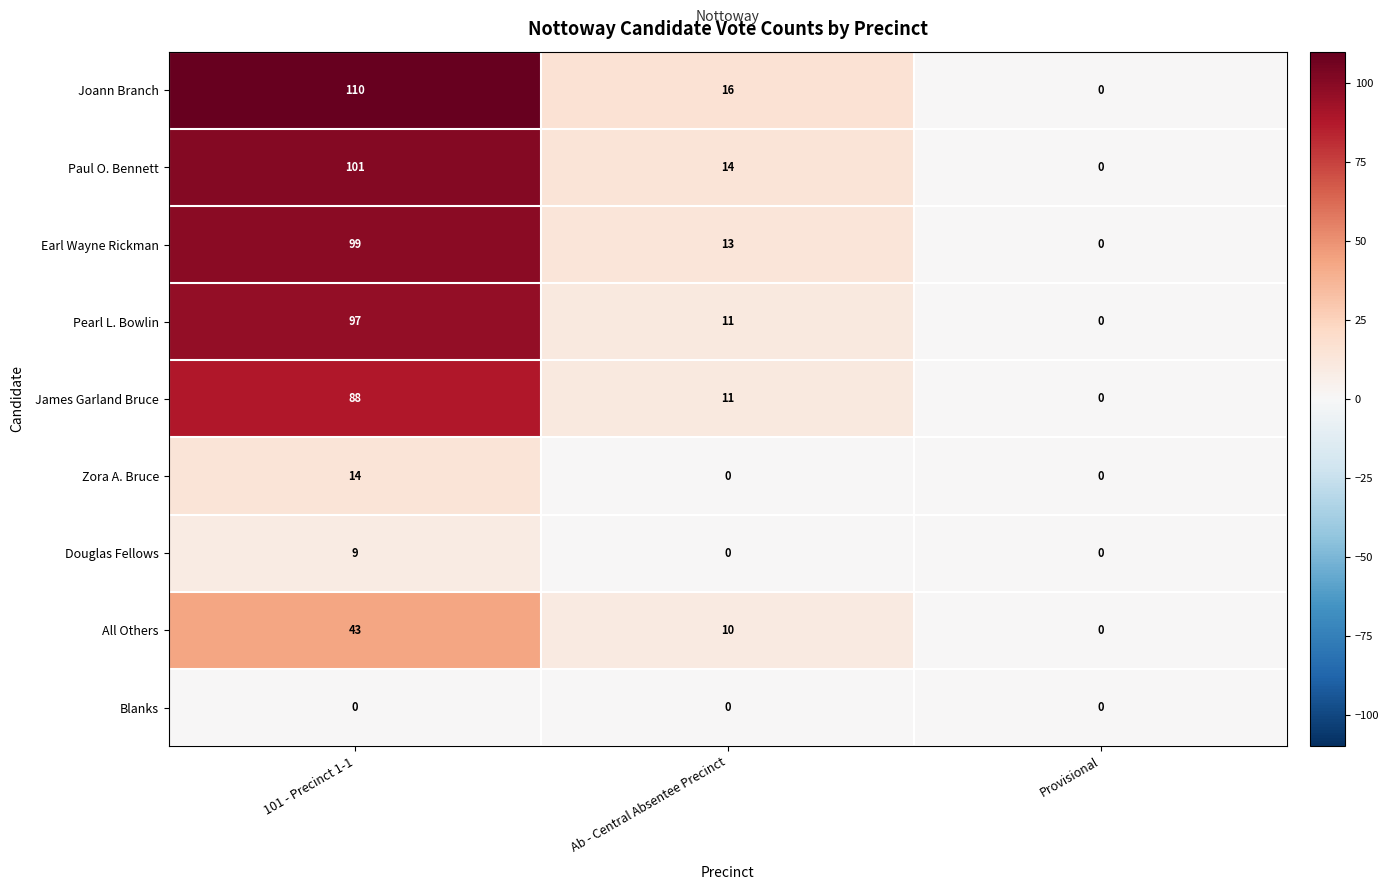

Which series has the largest range (max minus min)?

Joann Branch